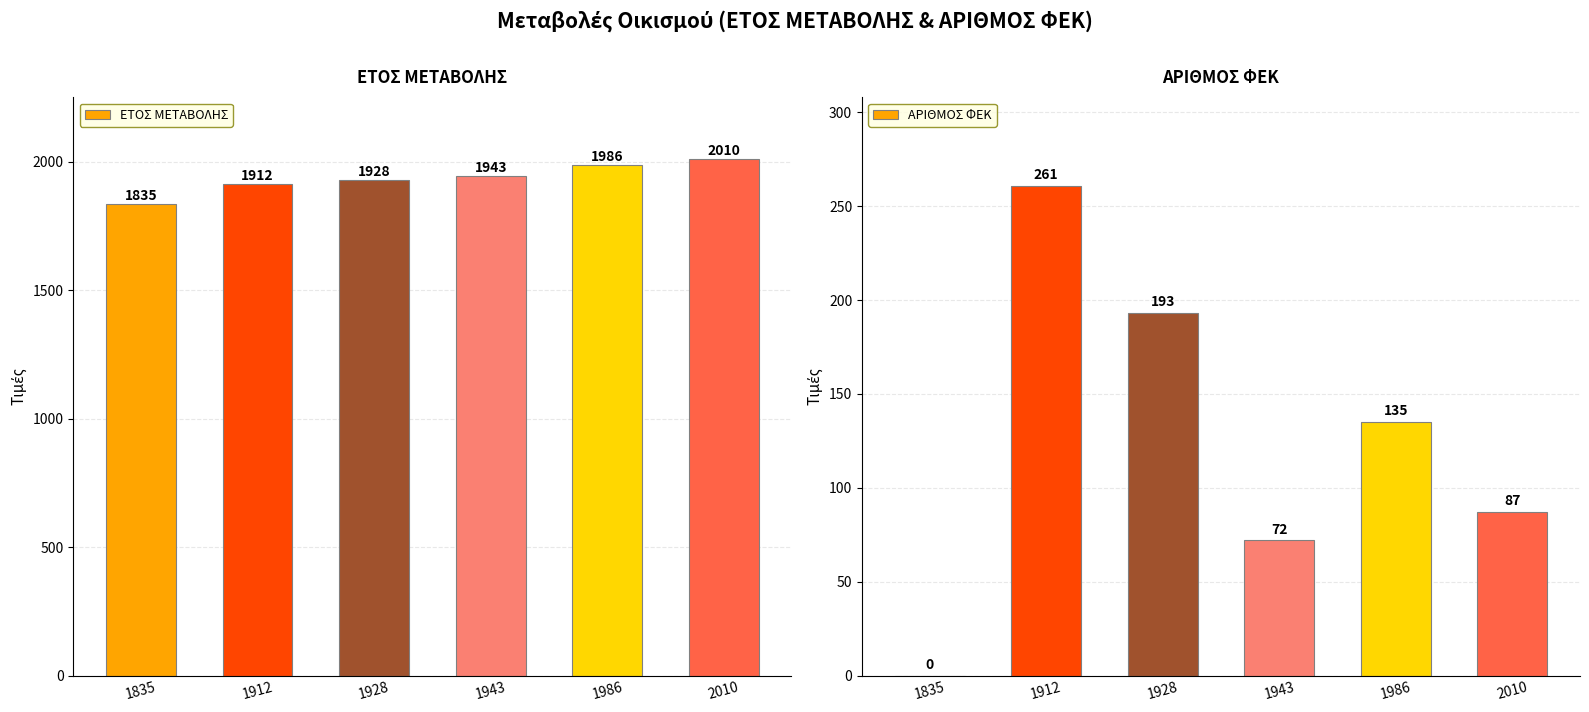

Rank the series by their maximum value, from lowest to highest.

ΑΡΙΘΜΟΣ ΦΕΚ, ΕΤΟΣ ΜΕΤΑΒΟΛΗΣ